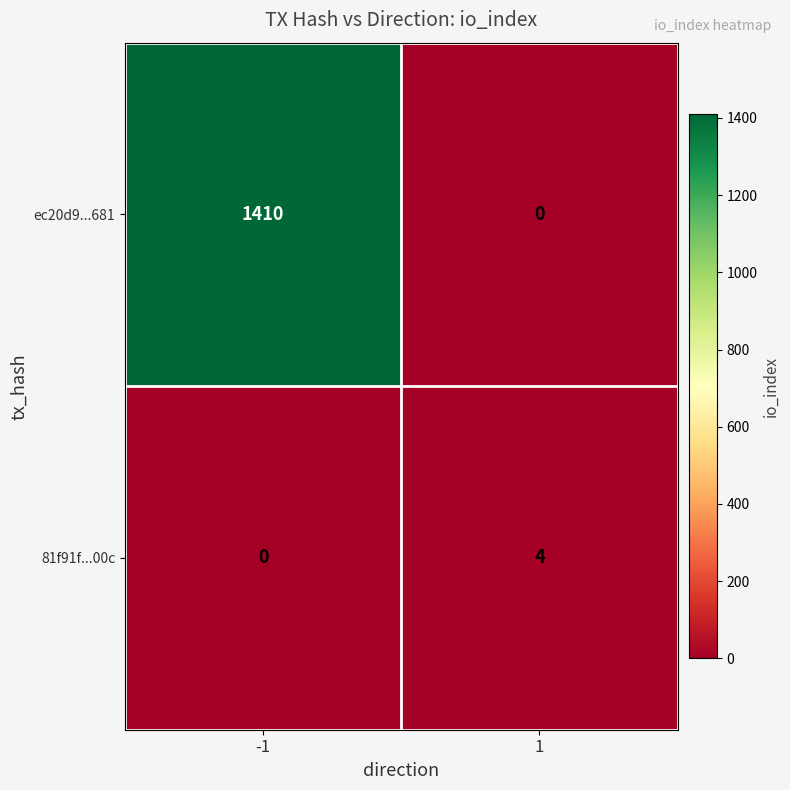

How many series are shown in this chart?

2